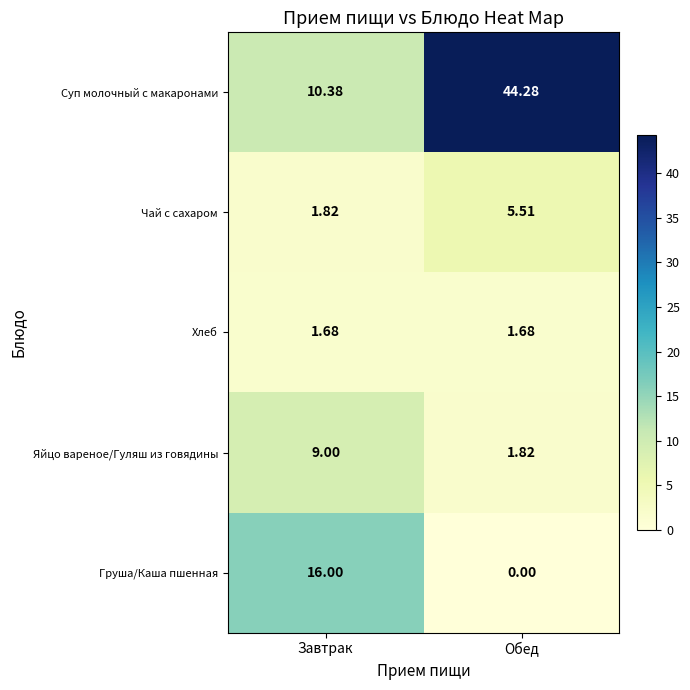

Which series changed the most between Завтрак and Обед?

Суп молочный с макаронами